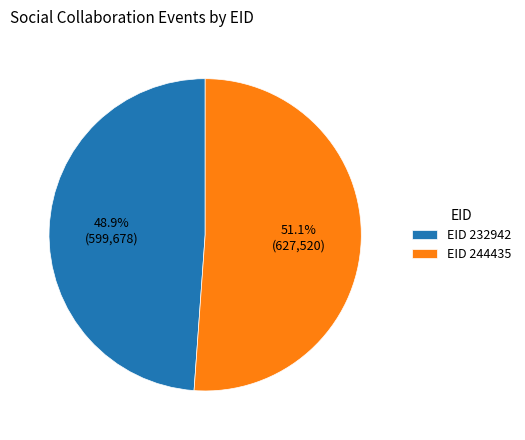

To the nearest percent, what is the difference between the largest and smallest slice percentages?

2%